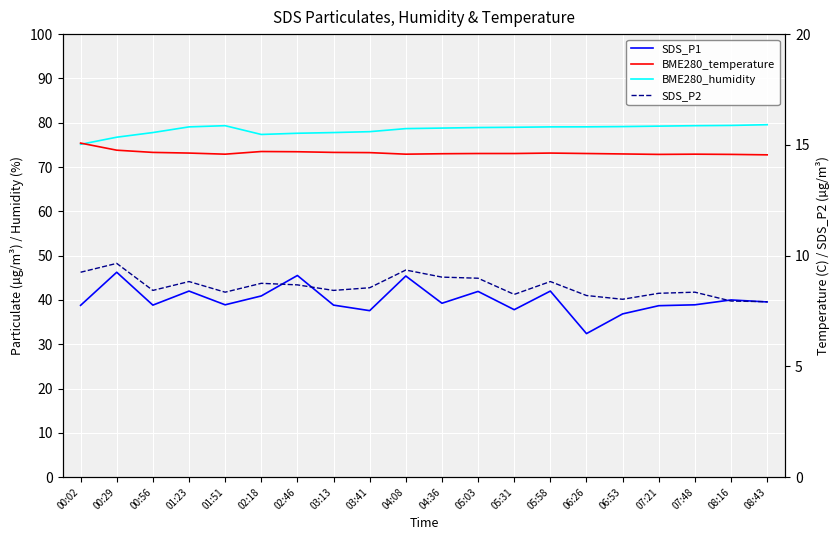

Is the value of SDS_P1 at 07:48 greater than the value of SDS_P2 at 03:13?

Yes